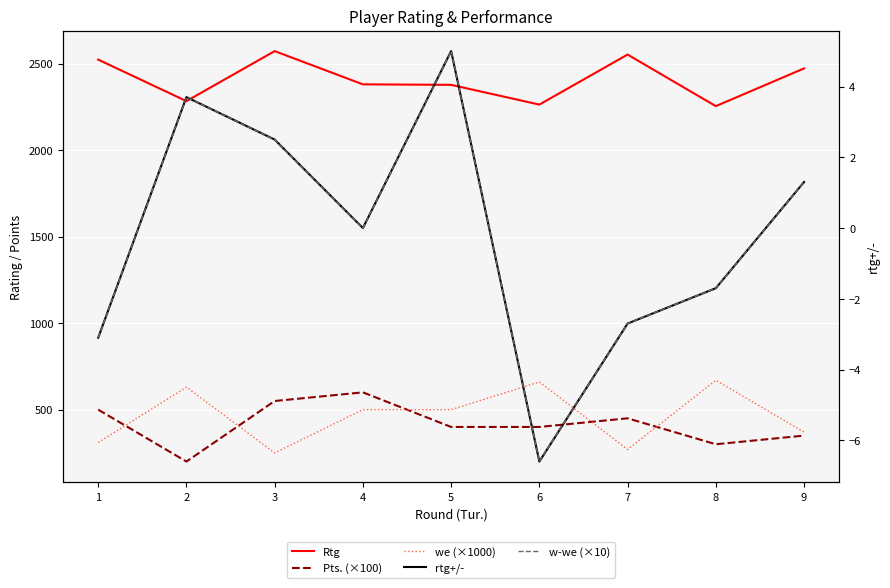

True or false: we (×1000) and rtg+/- intersect in this chart.

False